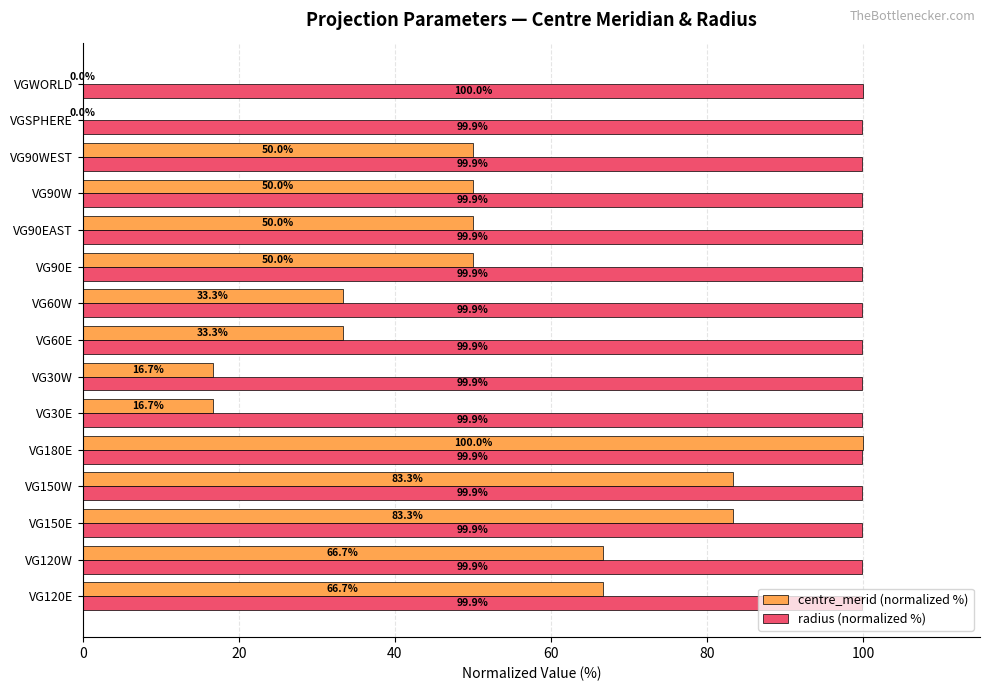

How many categories are shown in the chart?

15